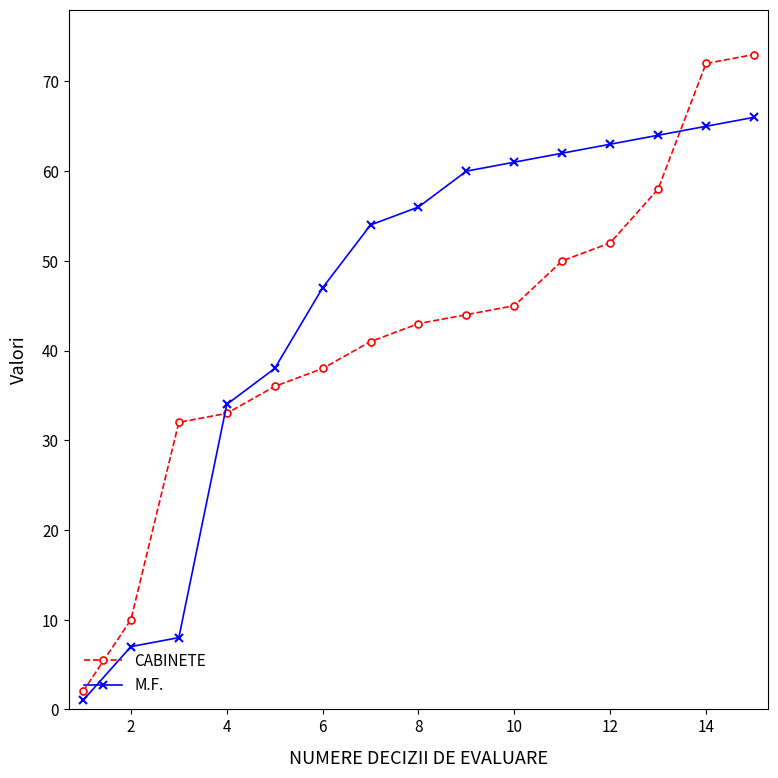

What is the difference between the second highest and minimum values in the M.F. series?

64